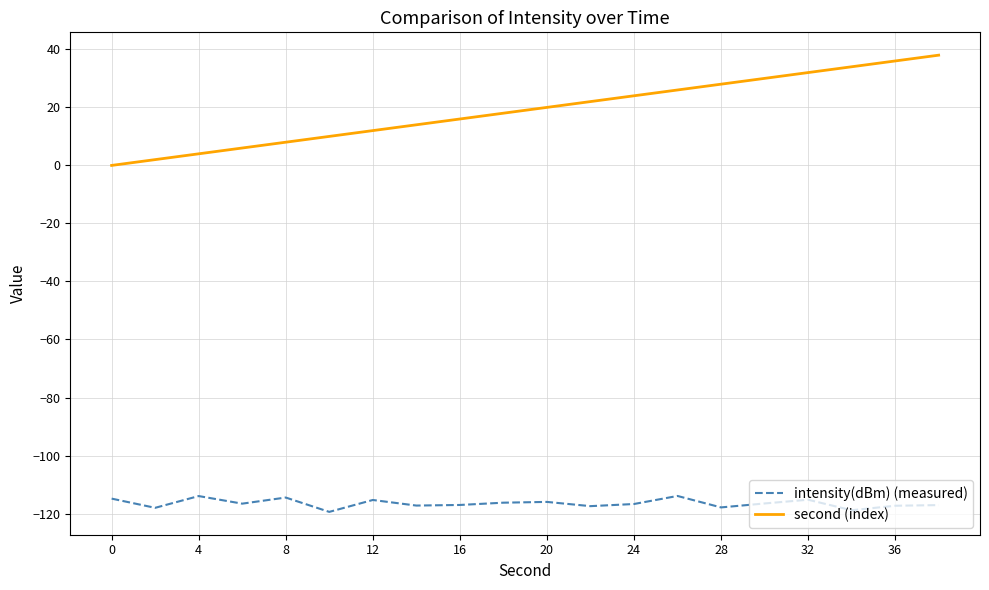

Which series has the largest range (max minus min)?

second (index)